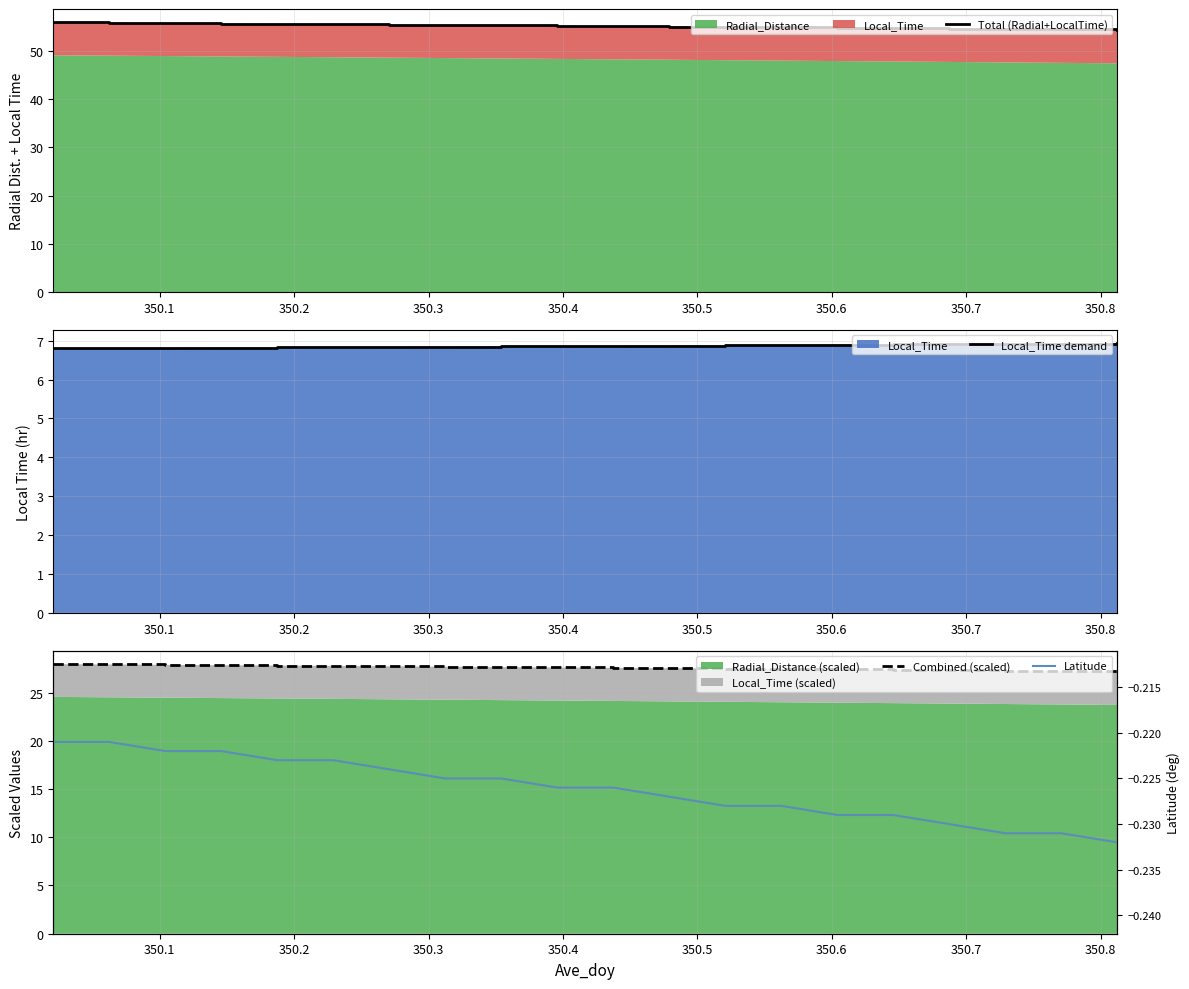

True or false: Combined (scaled) and Latitude cross at least once.

False